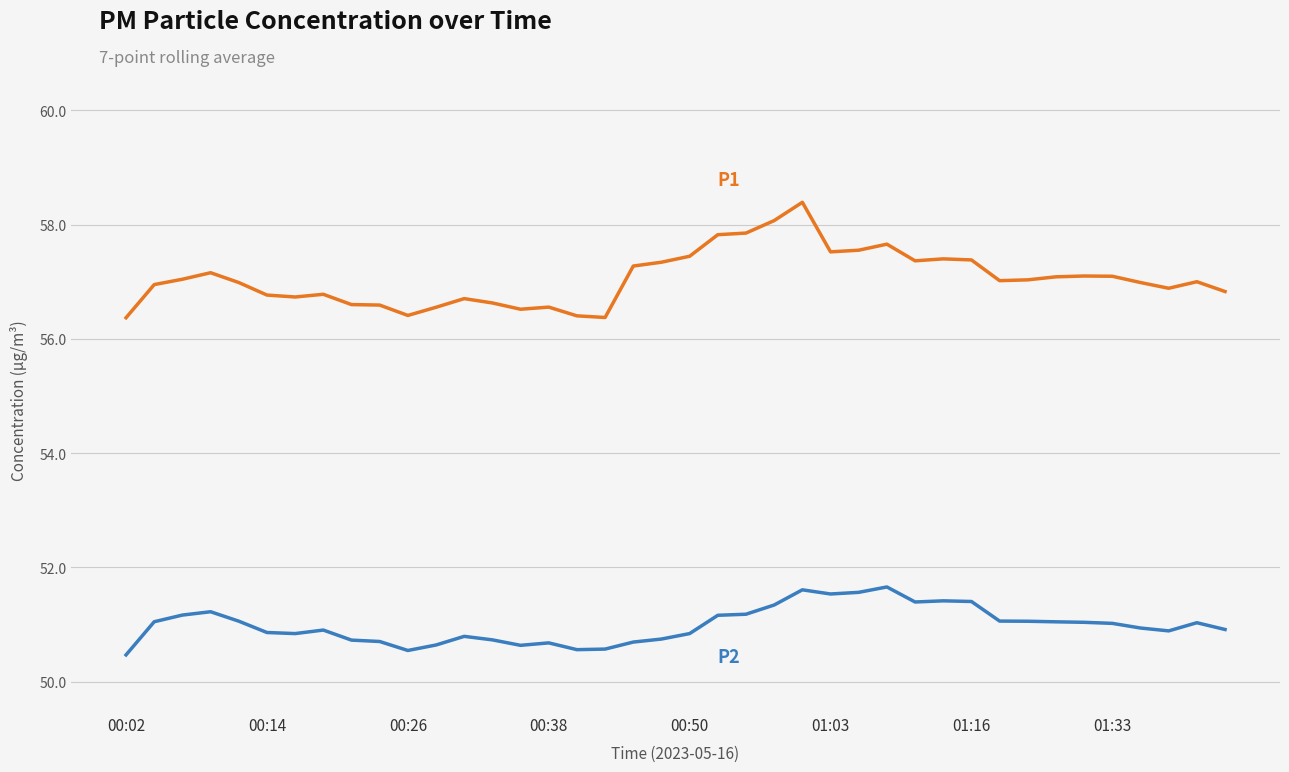

What is the maximum value shown in the chart?

58.4